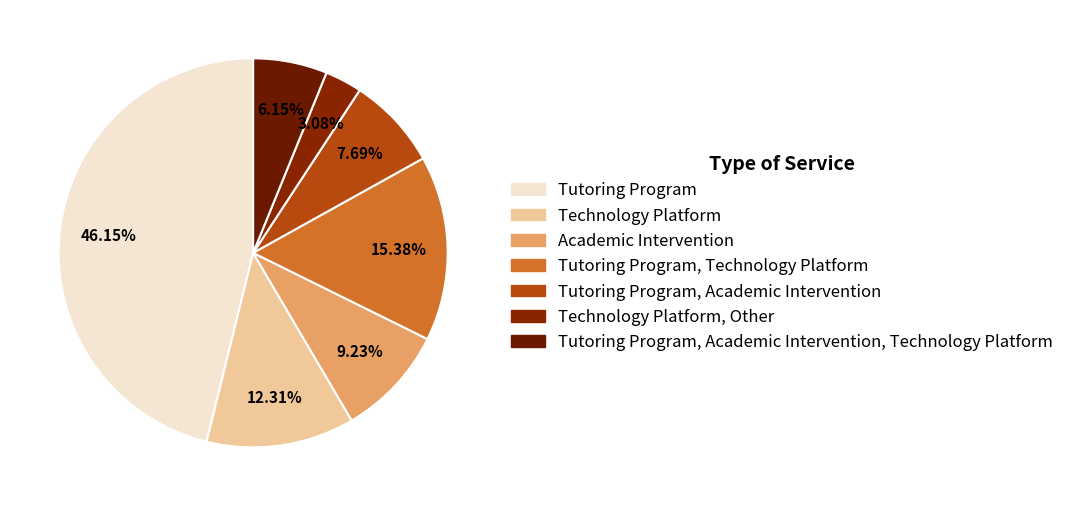

What is the change in value from Technology Platform to Tutoring Program, Technology Platform?

+2